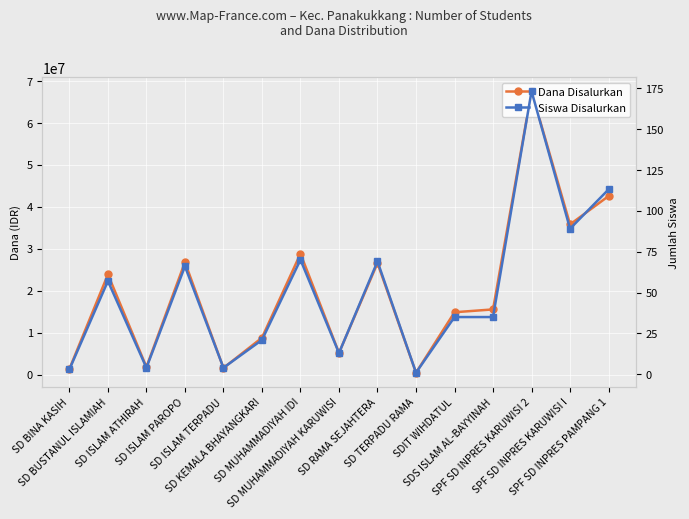

True or false: Siswa Disalurkan has a value of 17 at SDIT WIHDATUL.

False